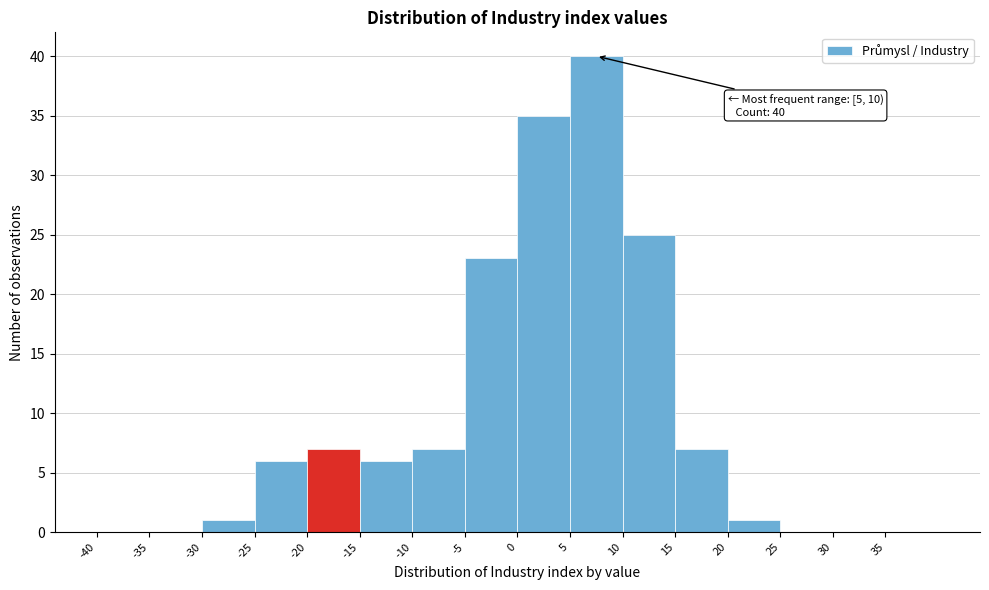

Which range on the x-axis has the tallest bar?

5 to 10